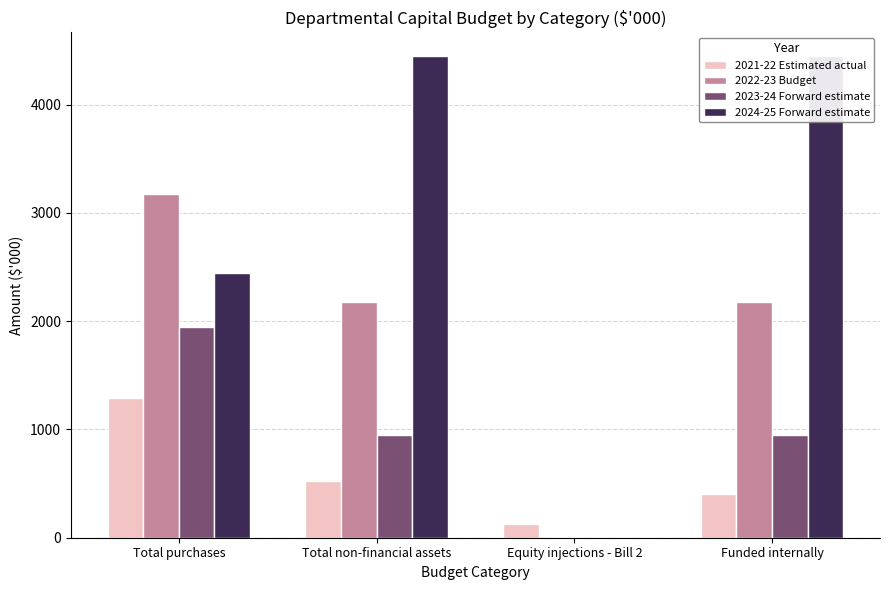

At which label does 2024-25 Forward estimate reach its minimum?

Equity injections - Bill 2